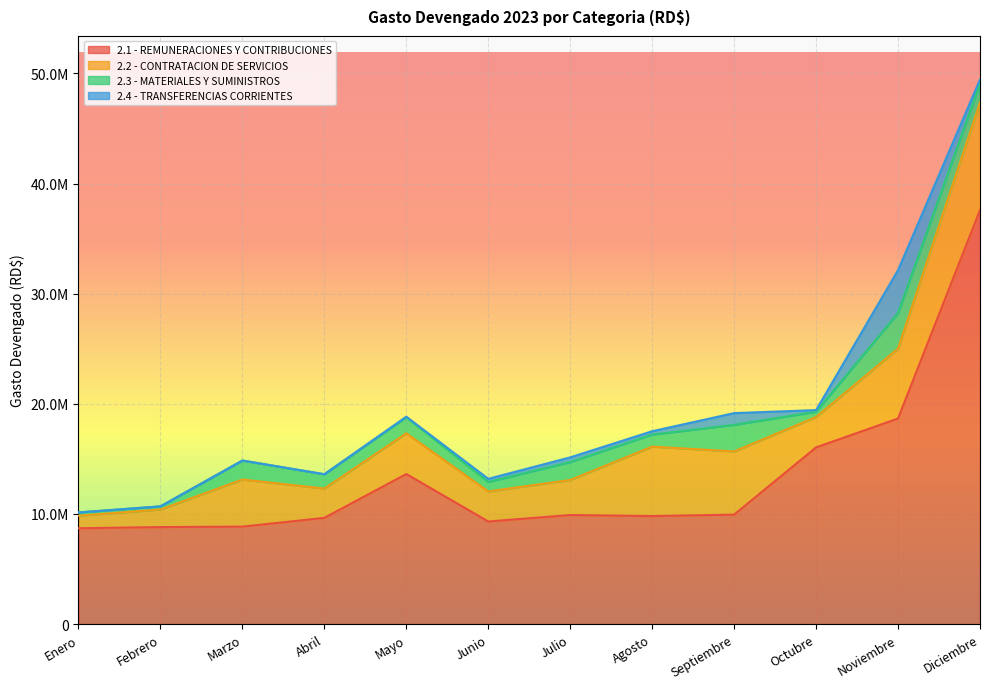

How many categories are shown in the chart?

12